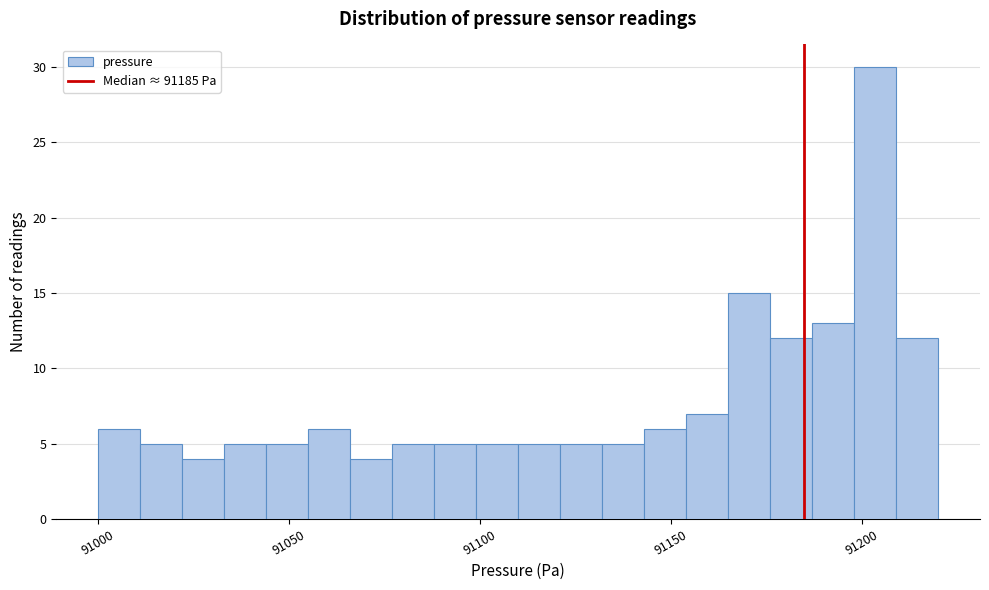

Read against the x-axis, roughly where is the centre of the tallest bar?

91205